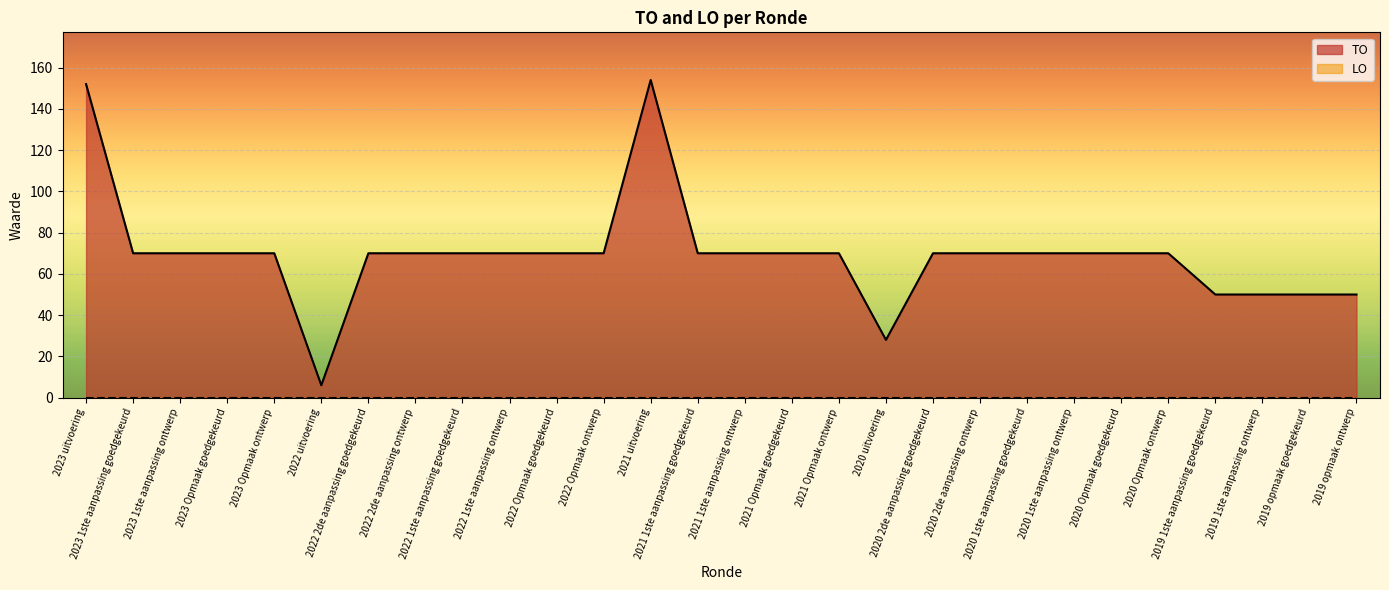

Rank the categories by value from lowest to highest.

2022 uitvoering, 2020 uitvoering, 2019 1ste aanpassing goedgekeurd, 2019 1ste aanpassing ontwerp, 2019 opmaak goedgekeurd, 2019 opmaak ontwerp, 2023 1ste aanpassing goedgekeurd, 2023 1ste aanpassing ontwerp, 2023 Opmaak goedgekeurd, 2023 Opmaak ontwerp, 2022 2de aanpassing goedgekeurd, 2022 2de aanpassing ontwerp, 2022 1ste aanpassing goedgekeurd, 2022 1ste aanpassing ontwerp, 2022 Opmaak goedgekeurd, 2022 Opmaak ontwerp, 2021 1ste aanpassing goedgekeurd, 2021 1ste aanpassing ontwerp, 2021 Opmaak goedgekeurd, 2021 Opmaak ontwerp, 2020 2de aanpassing goedgekeurd, 2020 2de aanpassing ontwerp, 2020 1ste aanpassing goedgekeurd, 2020 1ste aanpassing ontwerp, 2020 Opmaak goedgekeurd, 2020 Opmaak ontwerp, 2023 uitvoering, 2021 uitvoering